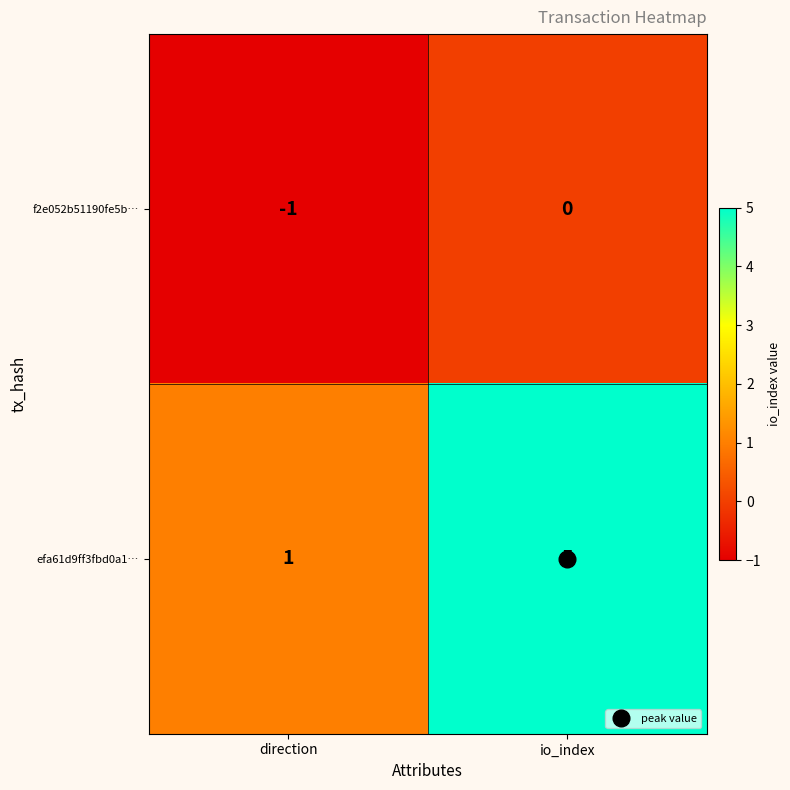

What is the difference between the highest and lowest values at io_index?

5